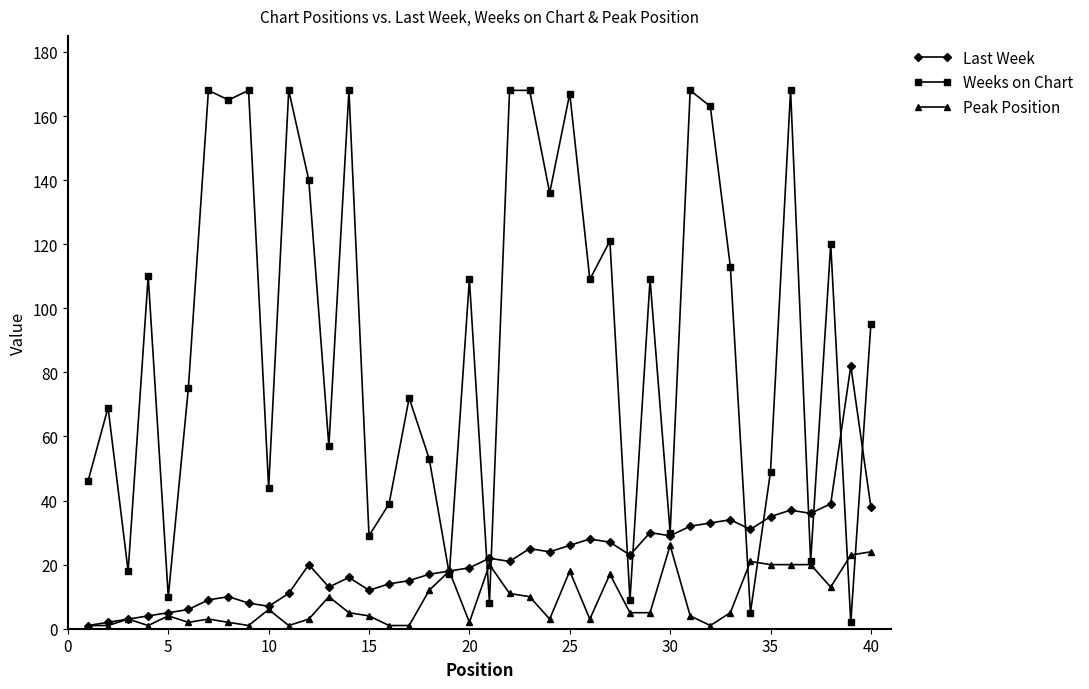

List the series in order of their peak value, highest first.

Weeks on Chart, Last Week, Peak Position